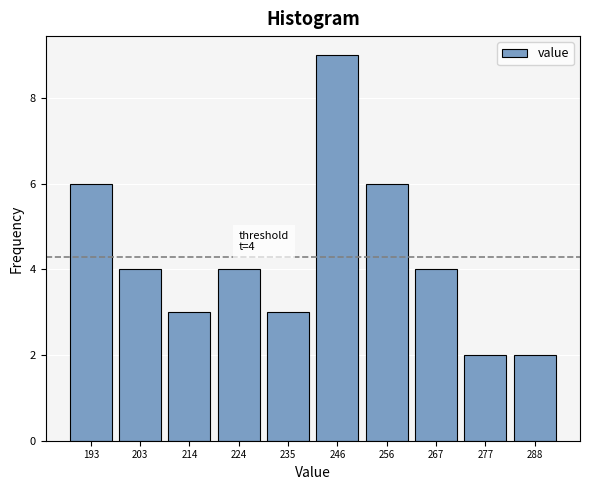

Reading left to right, extract all data points from this chart.

193=6	203=4	214=3	224=4	235=3	246=9	256=6	267=4	277=2	288=2